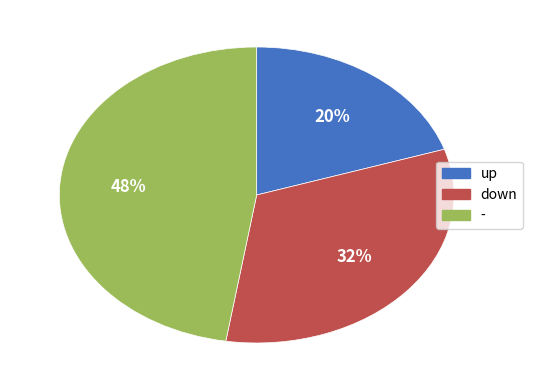

Does down account for over 50% of the chart?

No